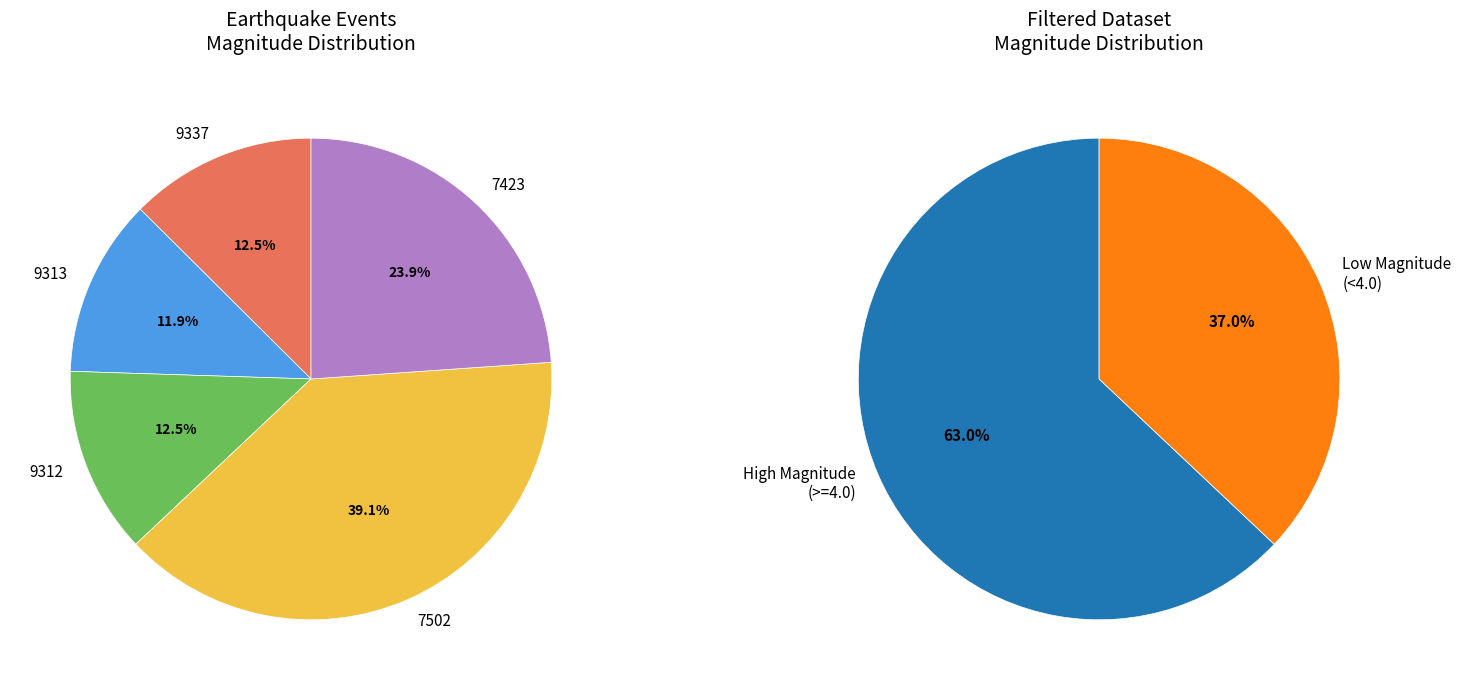

To the nearest percent, what percentage of the pie is 7423?

24%